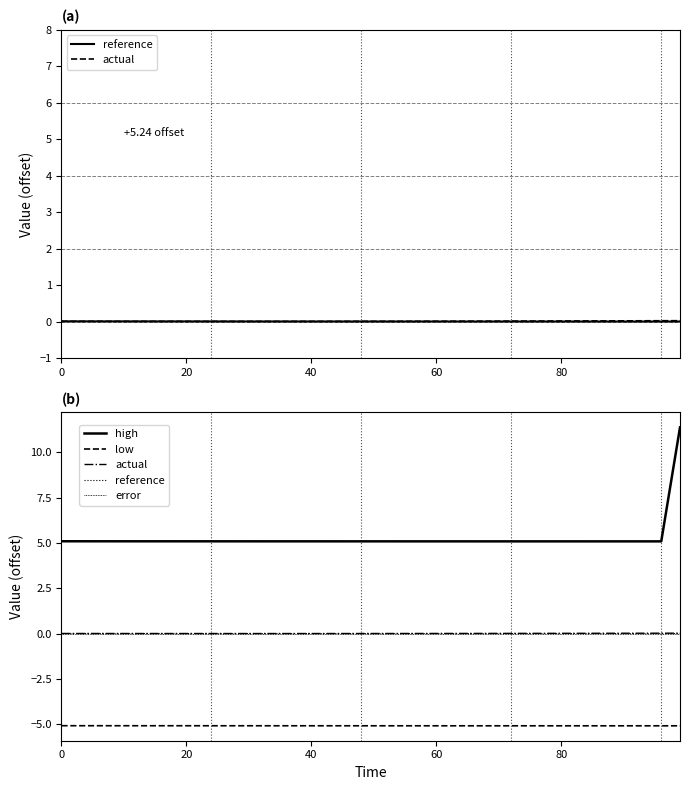

How many data points does each series have?

19